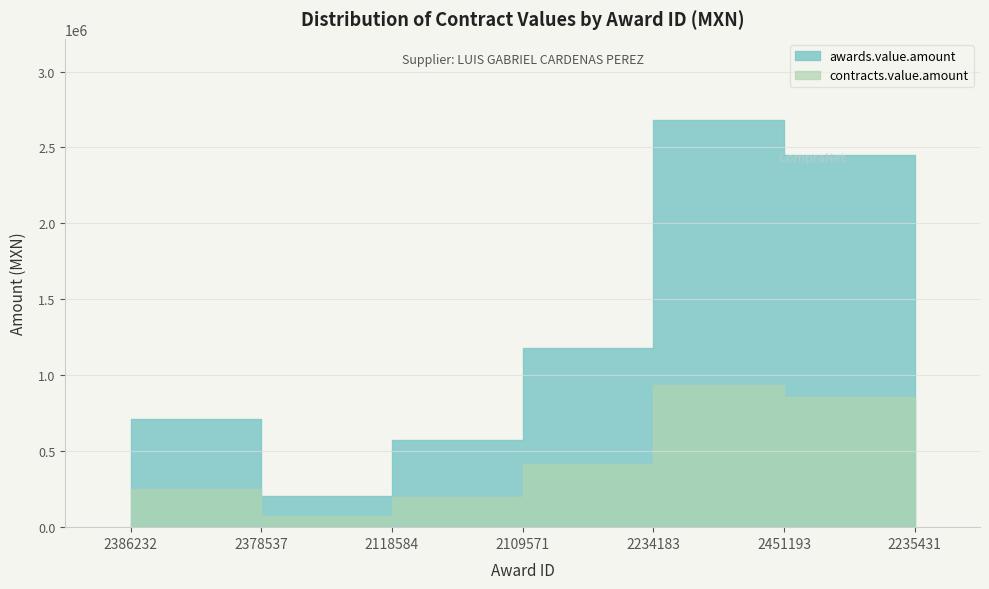

Where is the first local minimum for awards.value.amount?

2378537